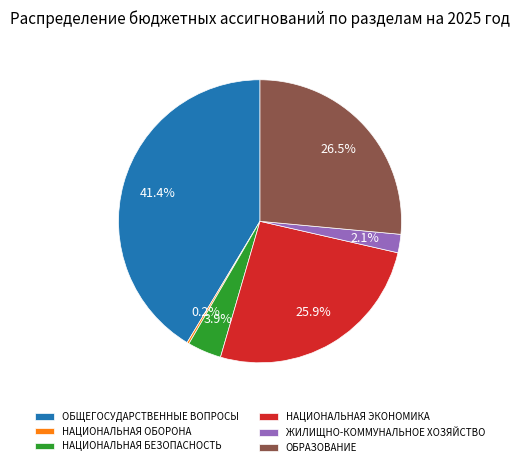

Is there any slice that represents more than half of the pie?

No